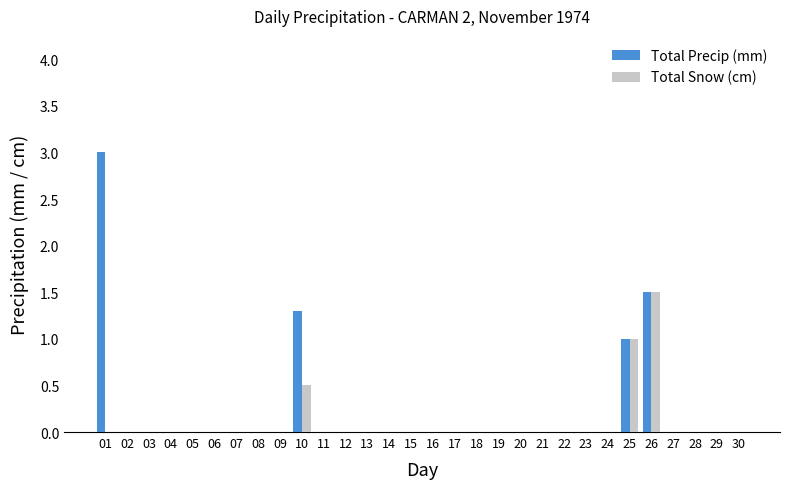

Between 01 and 06, which series saw the biggest shift?

Total Precip (mm)